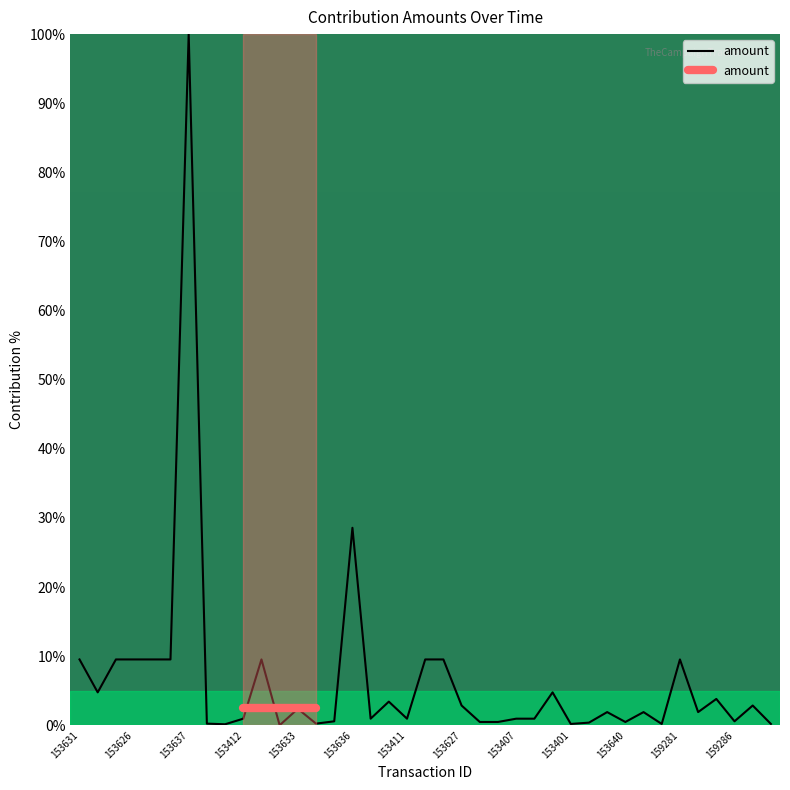

How many data points are above 1?

21